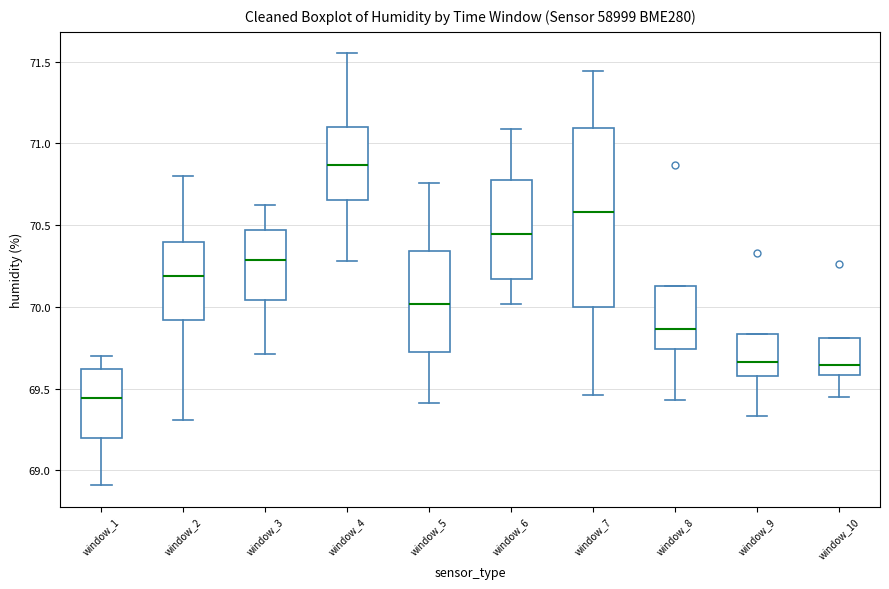

Reading left to right, transcribe this box plot: for each box, give where its median line is, the range the box spans, and where its two whiskers end, as read against the y-axis. The values are not printed on the chart, so give them approximately, as read against the axis.

window_1: median 69.45, box 69.20 to 69.60, whiskers 68.90 to 69.70
window_2: median 70.20, box 69.90 to 70.40, whiskers 69.30 to 70.80
window_3: median 70.30, box 70.05 to 70.45, whiskers 69.70 to 70.60
window_4: median 70.85, box 70.65 to 71.10, whiskers 70.30 to 71.55
window_5: median 70.00, box 69.75 to 70.35, whiskers 69.40 to 70.75
window_6: median 70.45, box 70.15 to 70.80, whiskers 70.00 to 71.10
window_7: median 70.60, box 70.00 to 71.10, whiskers 69.45 to 71.45
window_8: median 69.85, box 69.75 to 70.15, whiskers 69.45 to 70.15
window_9: median 69.65, box 69.60 to 69.85, whiskers 69.35 to 69.85
window_10: median 69.65, box 69.60 to 69.80, whiskers 69.45 to 69.80